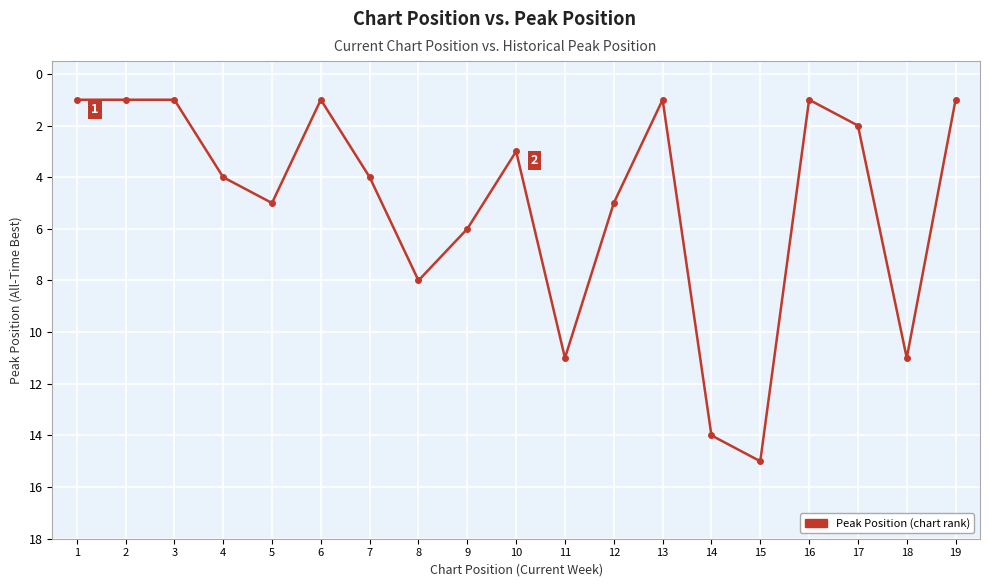

What is the sum of the values at 7 and 18?

15